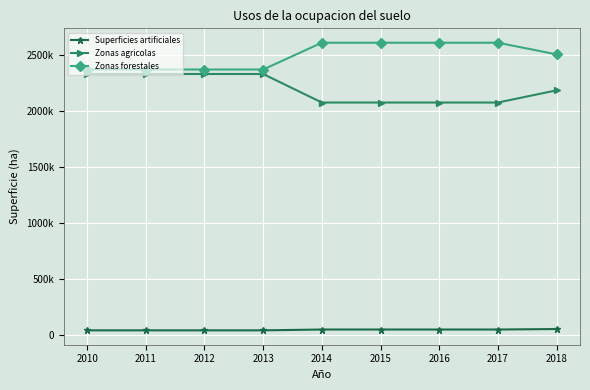

List the labels in order of Zonas agricolas value, largest first.

2010, 2011, 2012, 2013, 2018, 2014, 2015, 2016, 2017